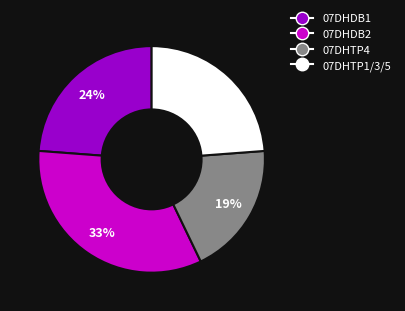

Does 07DHTP4 account for over 50% of the chart?

No